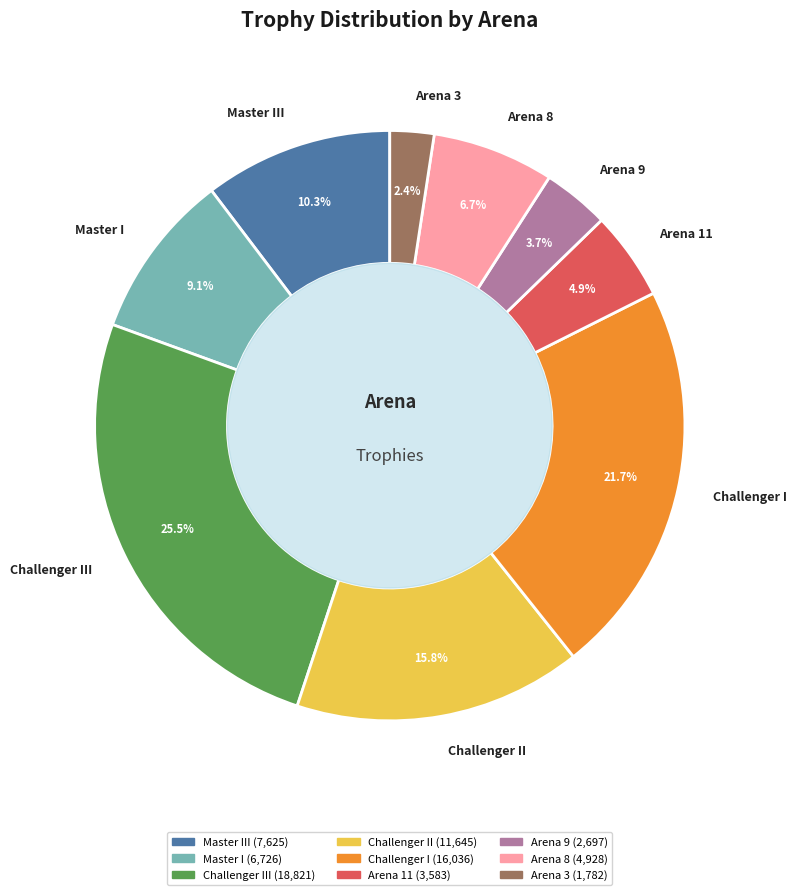

How many segments does this pie chart have?

9